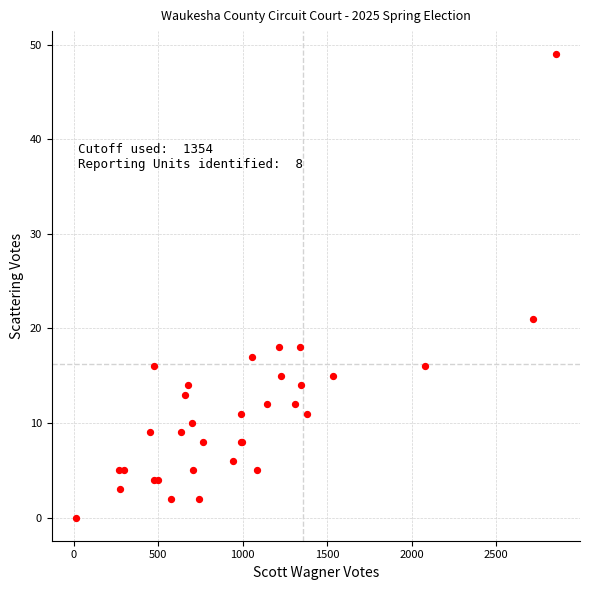

What Y value in the scatter plot is closest to 24?

21